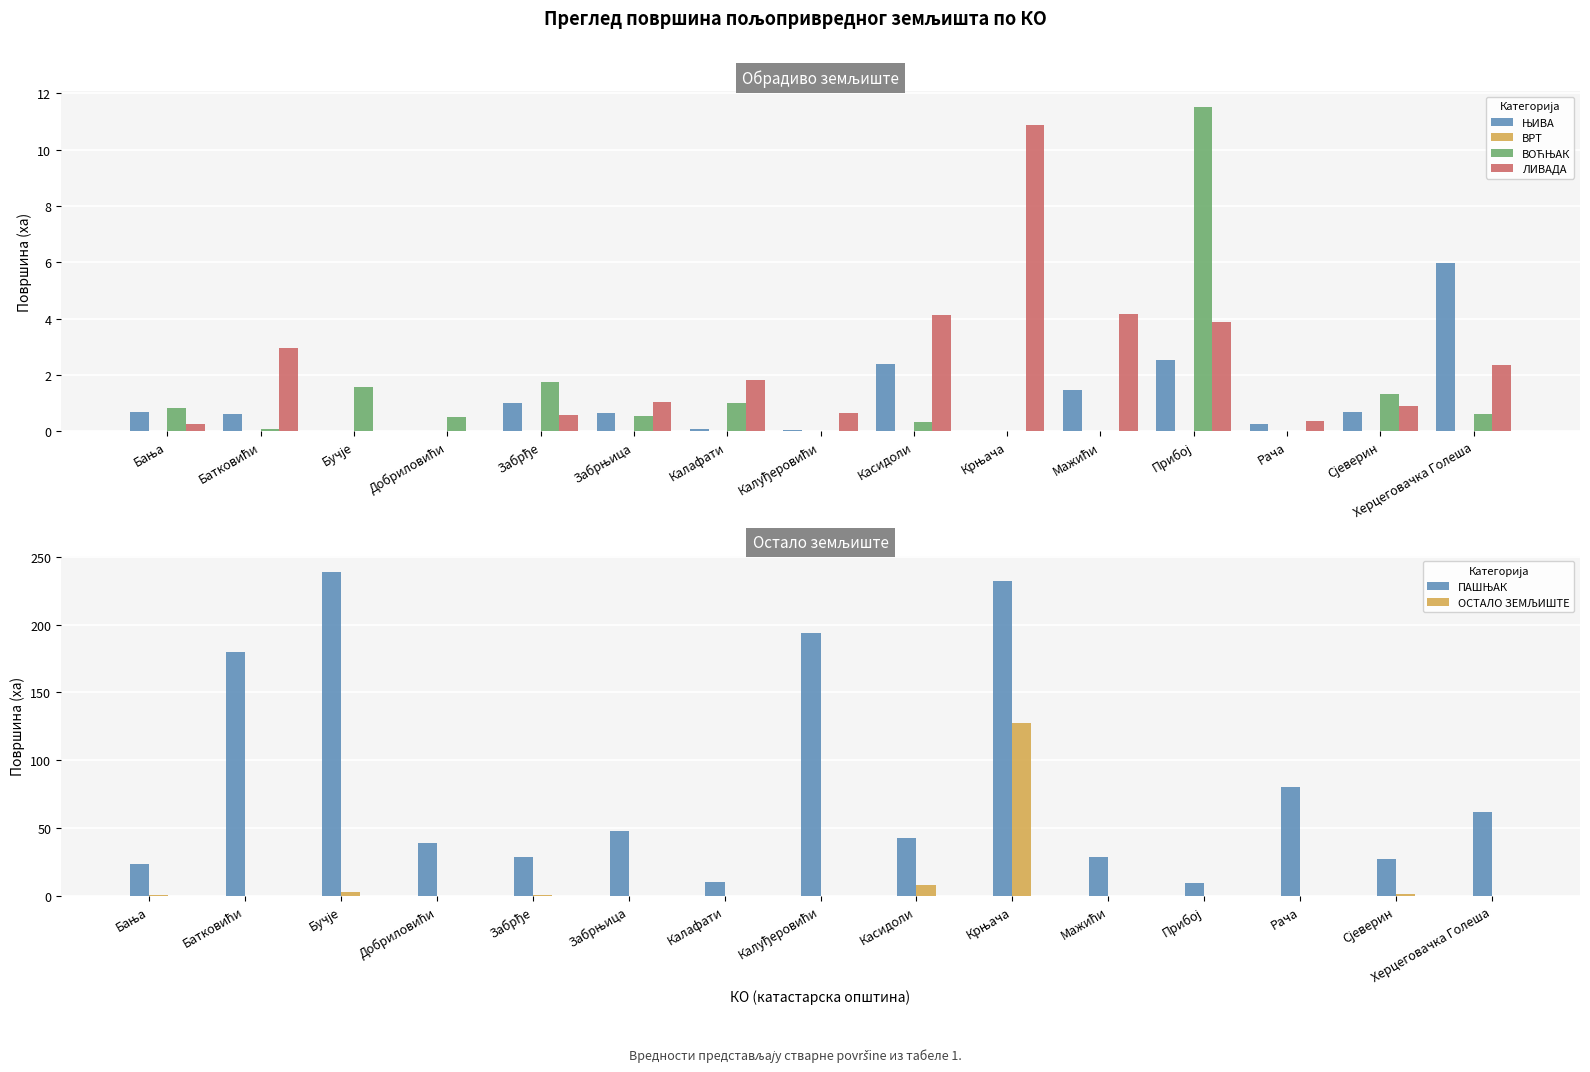

What is the label of the 4th bar from the left?

Добриловићи